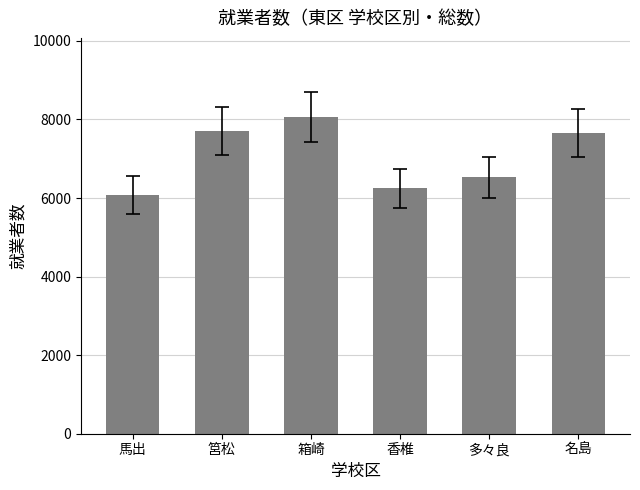

The value at 多々良 is 6532. True or false?

True